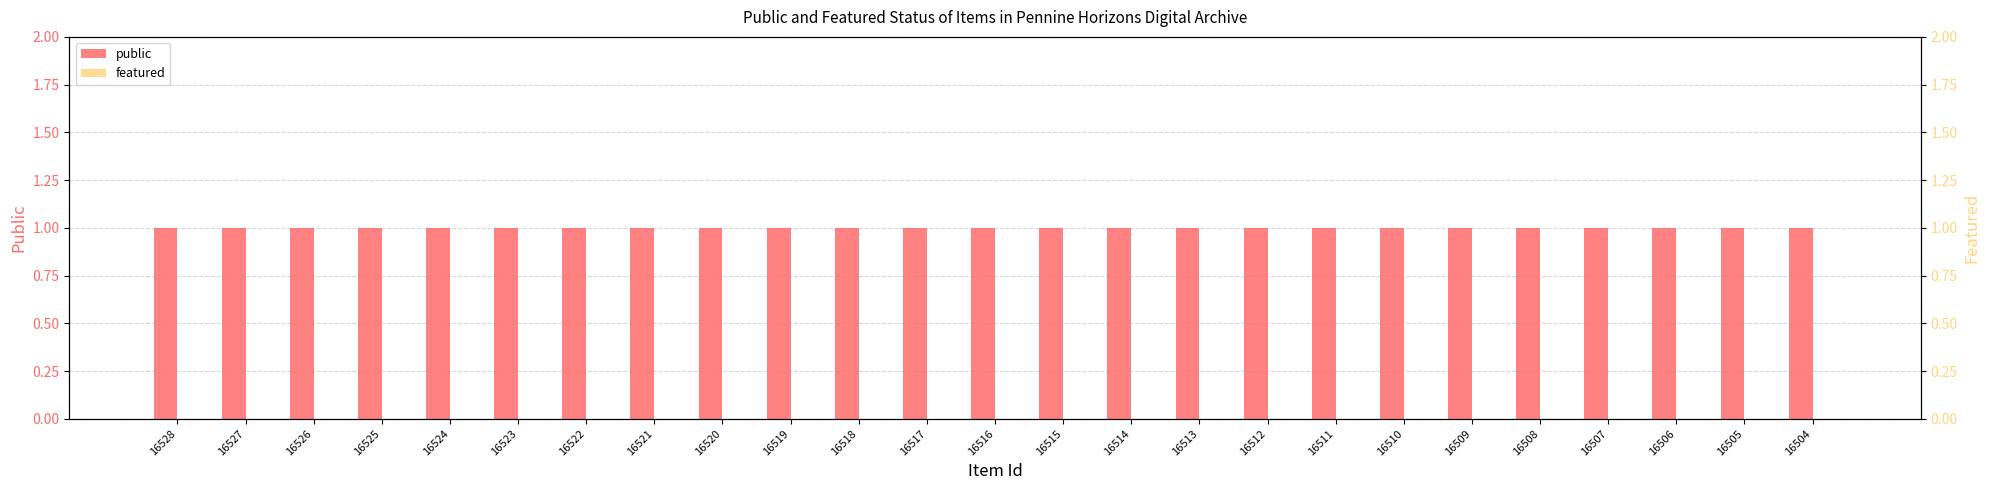

The public series shows 1 at 16504. True or false?

True